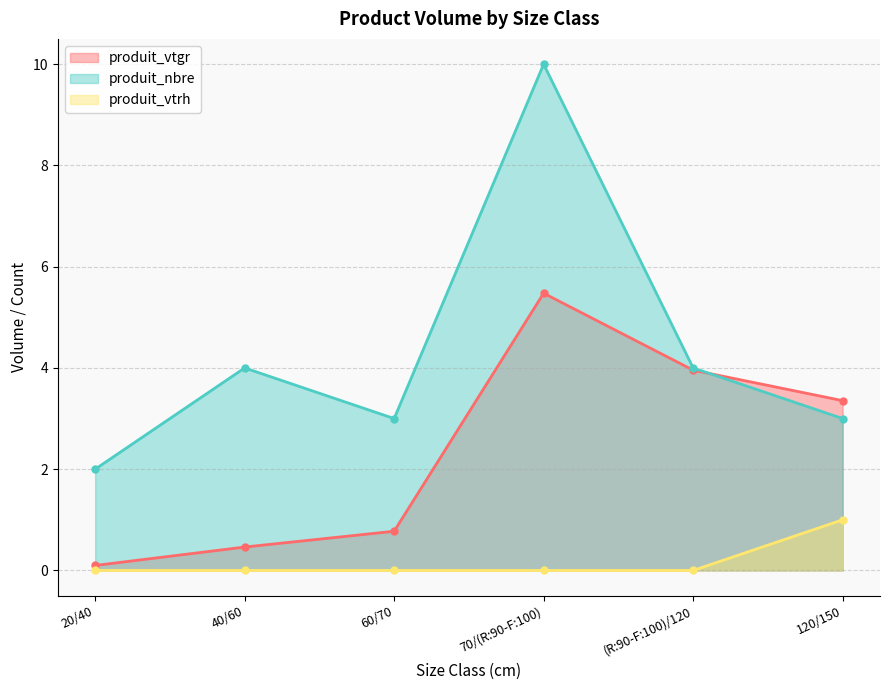

Reading right to left, list all the values displayed in this chart.

produit_vtgr: 120/150=3.4	(R:90-F:100)/120=4.0	70/(R:90-F:100)=5.5	60/70=0.8	40/60=0.5	20/40=0.1
produit_nbre: 120/150=3.0	(R:90-F:100)/120=4.0	70/(R:90-F:100)=10.0	60/70=3.0	40/60=4.0	20/40=2.0
produit_vtrh: 120/150=1.0	(R:90-F:100)/120=0.0	70/(R:90-F:100)=0.0	60/70=0.0	40/60=0.0	20/40=0.0